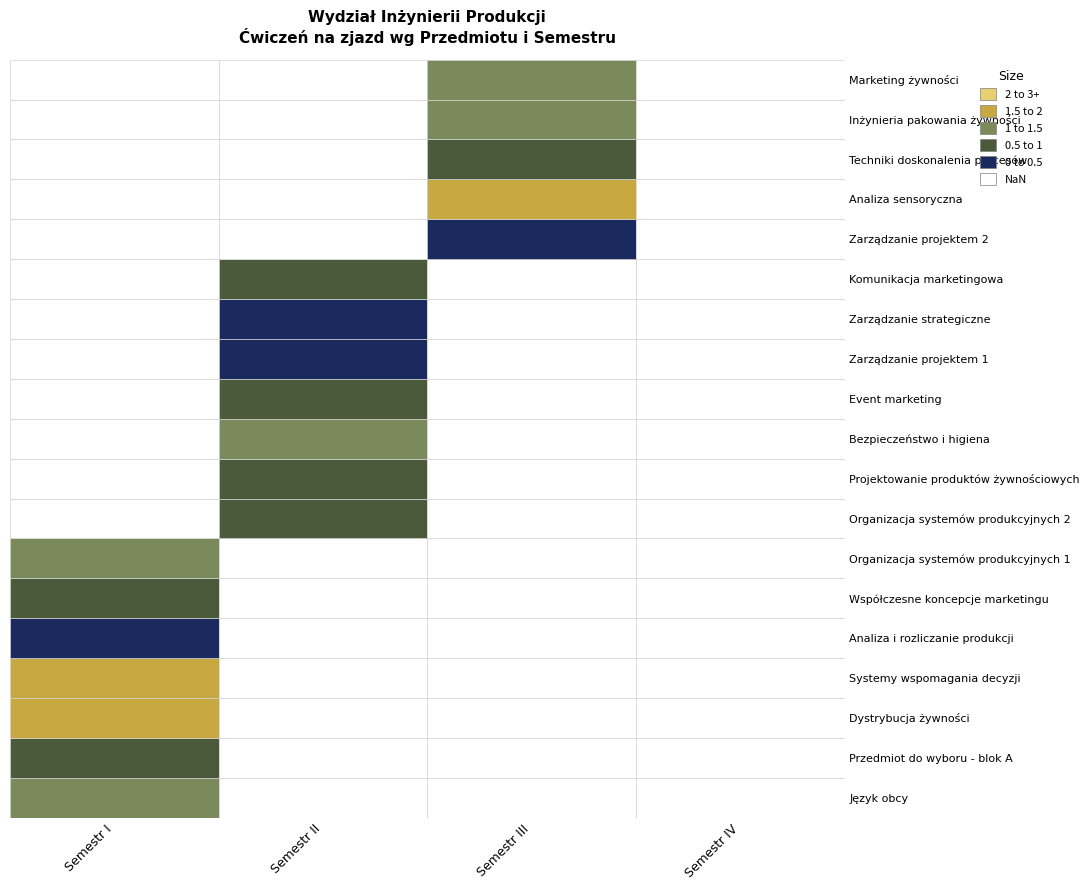

True or false: Techniki doskonalenia procesów has a value of 0.6 at 2.

False